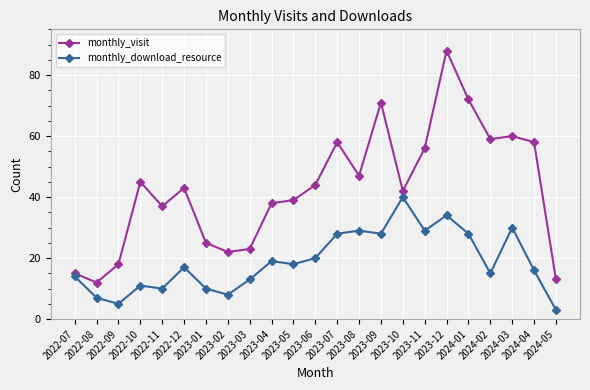

Reading left to right, transcribe all the data shown in this chart.

monthly_visit: 2022-07=15	2022-08=12	2022-09=18	2022-10=45	2022-11=37	2022-12=43	2023-01=25	2023-02=22	2023-03=23	2023-04=38	2023-05=39	2023-06=44	2023-07=58	2023-08=47	2023-09=71	2023-10=42	2023-11=56	2023-12=88	2024-01=72	2024-02=59	2024-03=60	2024-04=58	2024-05=13
monthly_download_resource: 2022-07=14	2022-08=7	2022-09=5	2022-10=11	2022-11=10	2022-12=17	2023-01=10	2023-02=8	2023-03=13	2023-04=19	2023-05=18	2023-06=20	2023-07=28	2023-08=29	2023-09=28	2023-10=40	2023-11=29	2023-12=34	2024-01=28	2024-02=15	2024-03=30	2024-04=16	2024-05=3